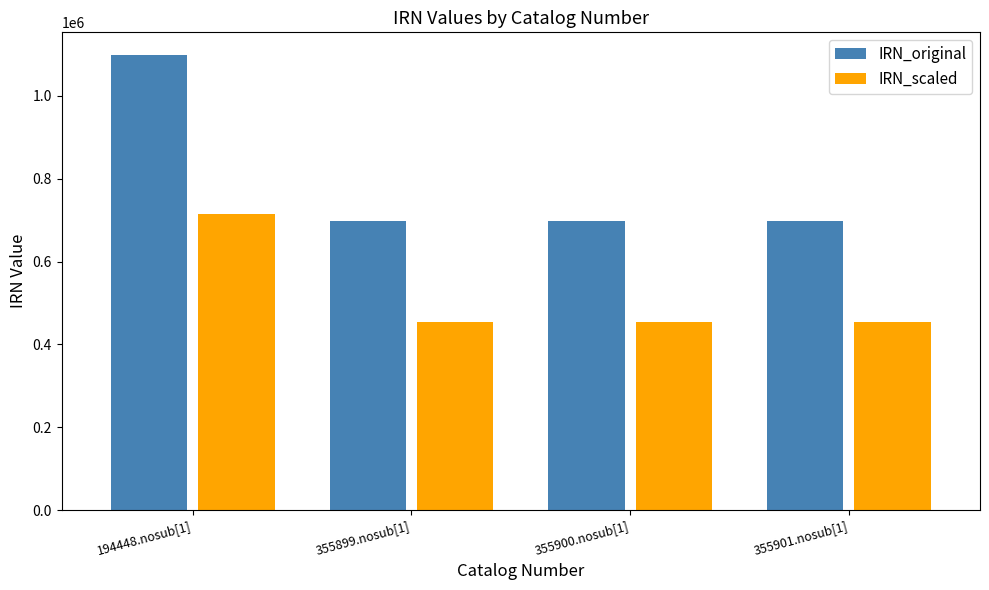

Is it true that IRN_scaled equals 140470 at 355899.nosub[1]?

False